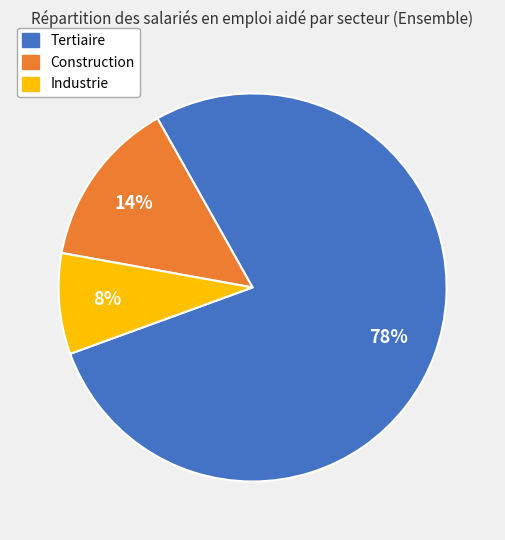

How many slices are in this pie chart?

3